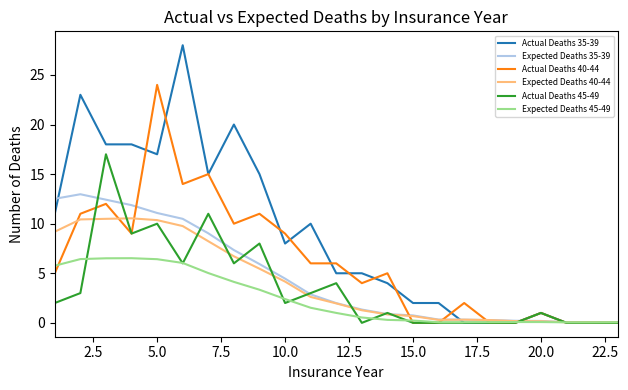

What is the maximum value shown in the chart?

28.0